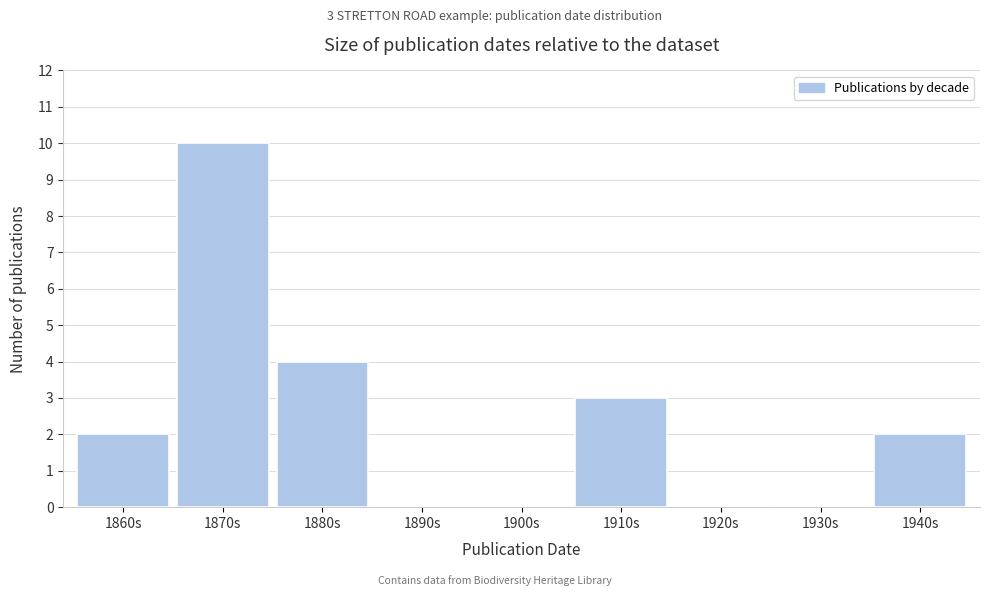

Reading right to left, list all the values displayed in this chart.

1940s=2	1930s=0	1920s=0	1910s=3	1900s=0	1890s=0	1880s=4	1870s=10	1860s=2